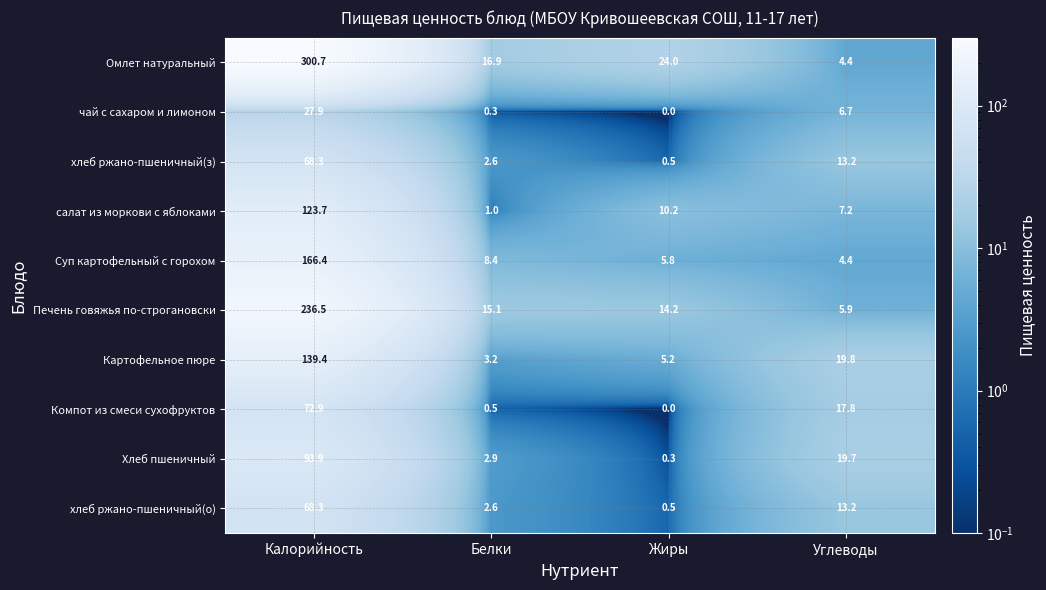

Count the number of categories in the chart.

4